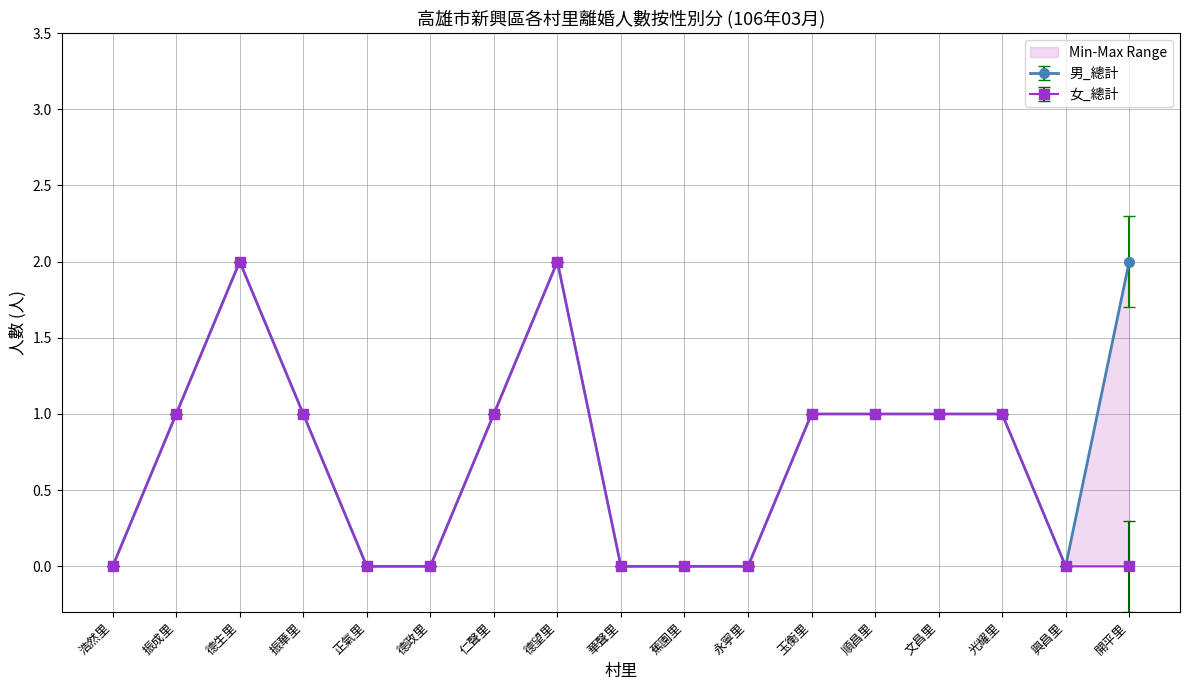

True or false: 女_總計 has a value of -1 at 蕉園里.

False